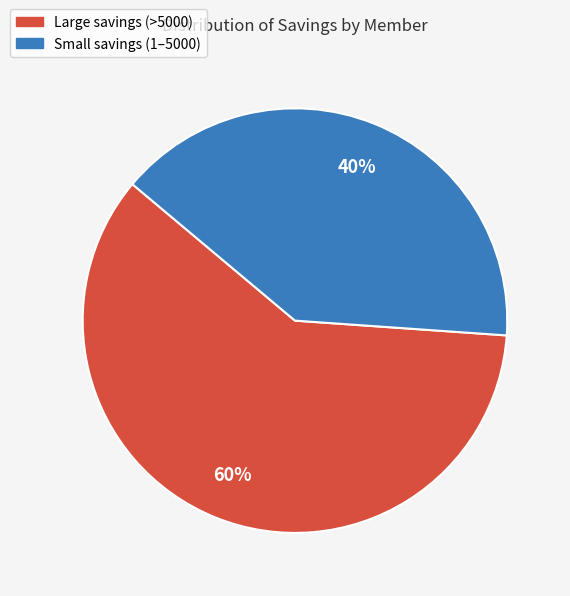

To the nearest percent, what is the average slice percentage?

50%